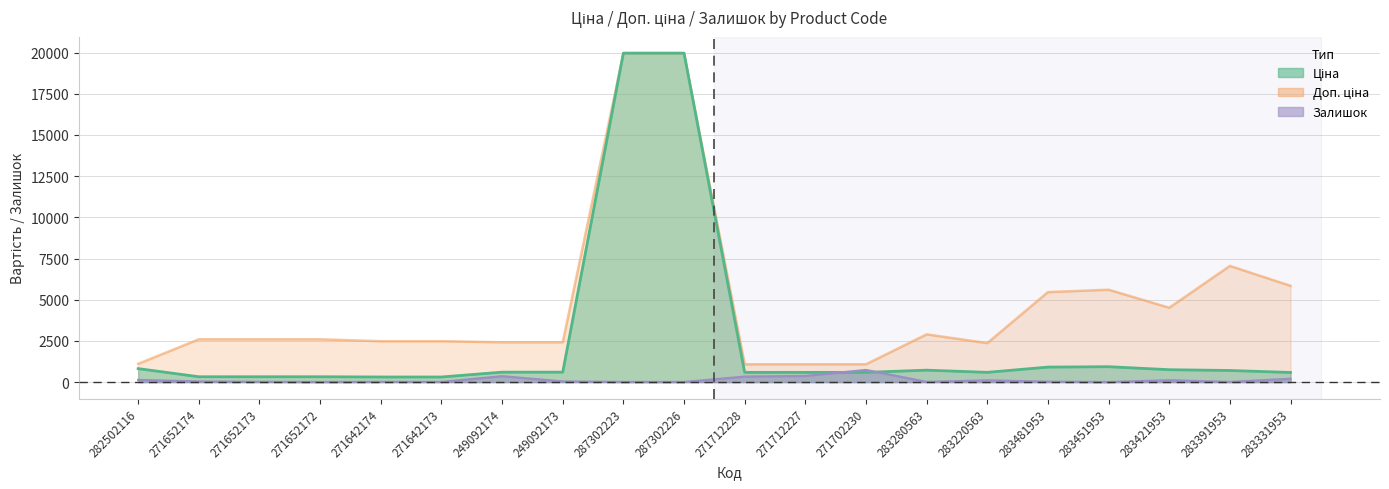

True or false: Доп. ціна has more than 0 points higher than both neighbors.

True